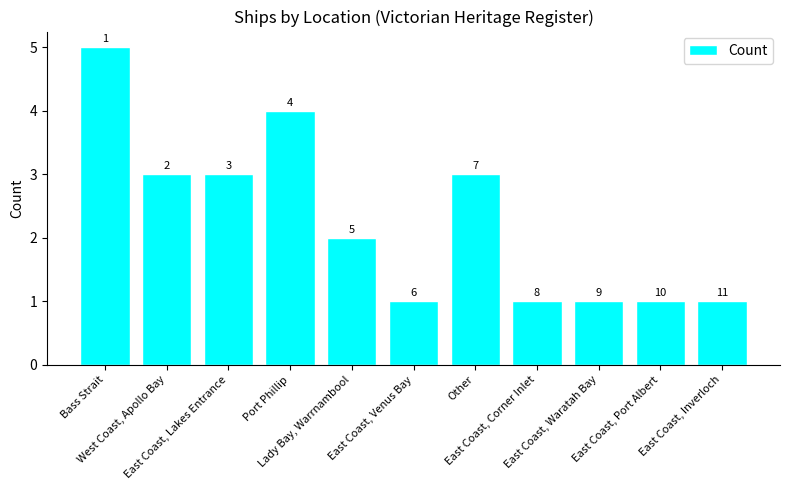

Reading right to left, what are all the values shown in this chart?

1	1	1	1	3	1	2	4	3	3	5